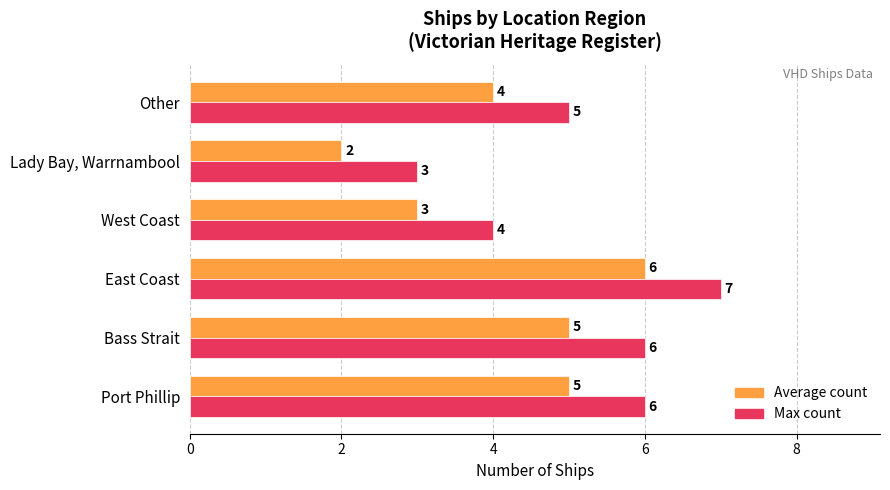

Rank the series by their average value, from highest to lowest.

Max count, Average count